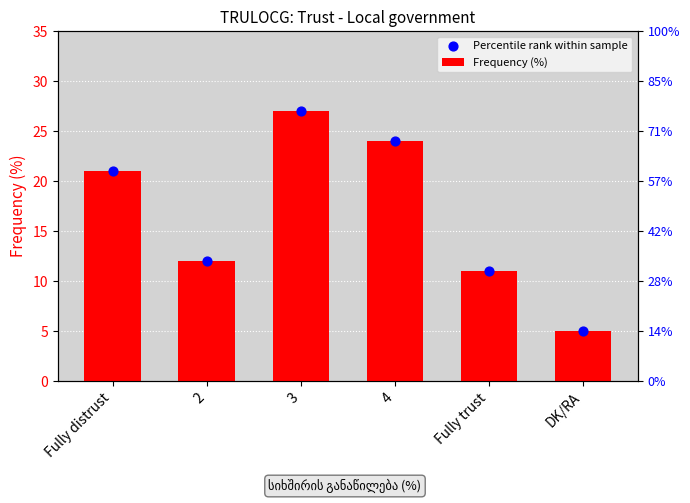

Which series has the widest spread of Y values?

Frequency (%)